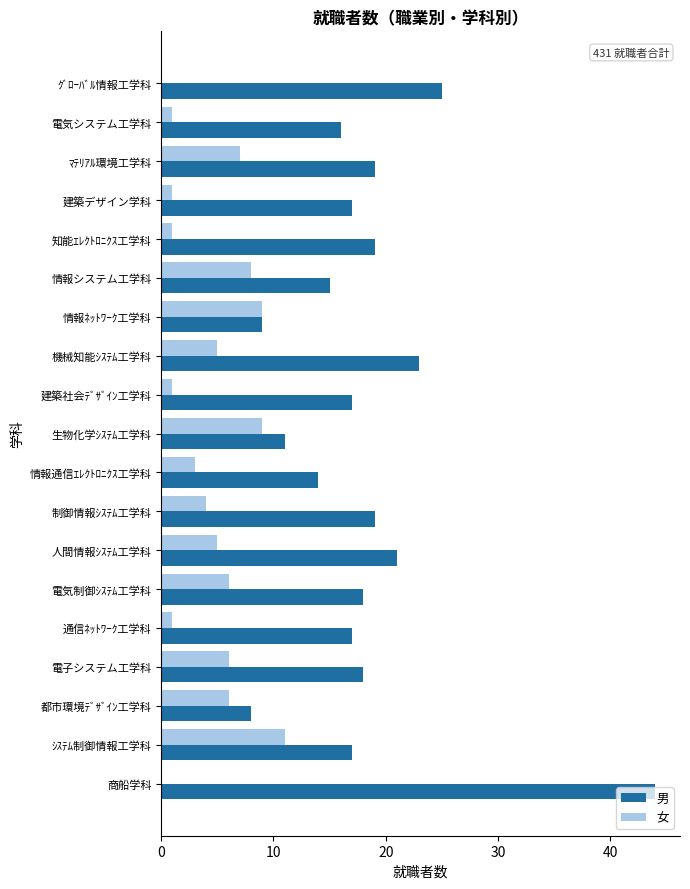

The 男 series shows 11 at 生物化学ｼｽﾃﾑ工学科. True or false?

True